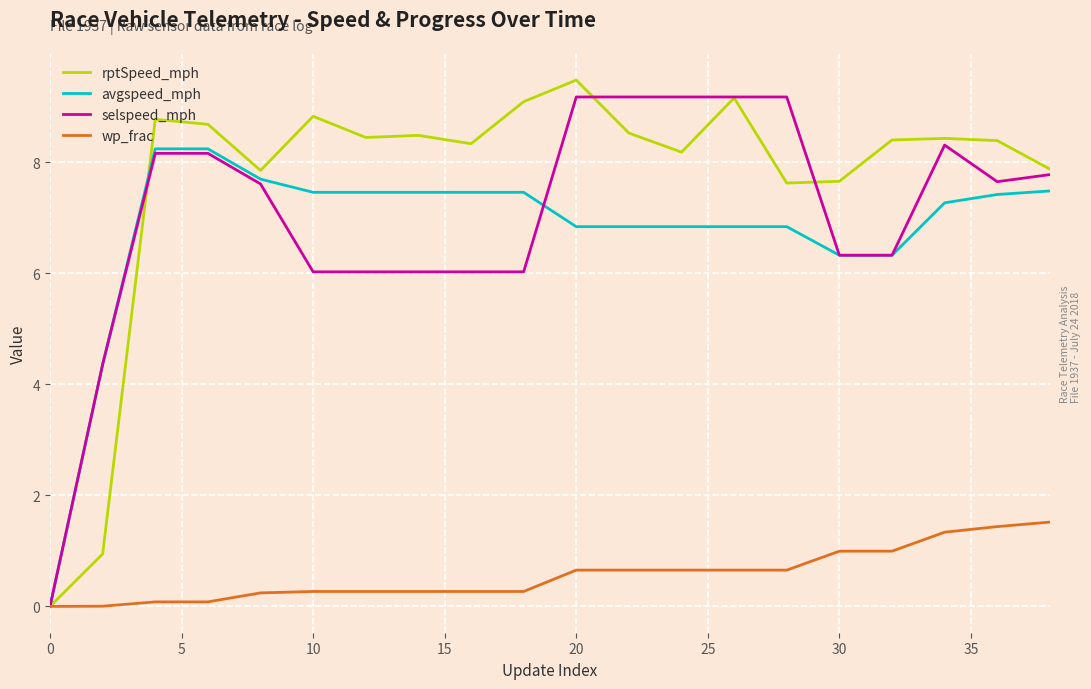

Which series has the largest total across all categories?

rptSpeed_mph